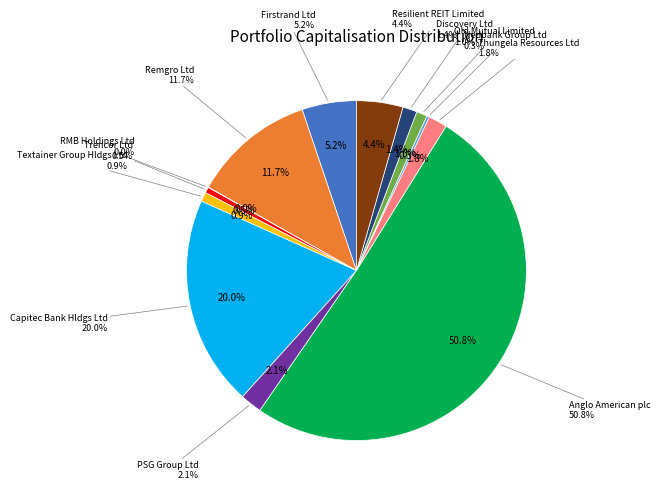

Which slice represents more than half of the pie?

Anglo American plc